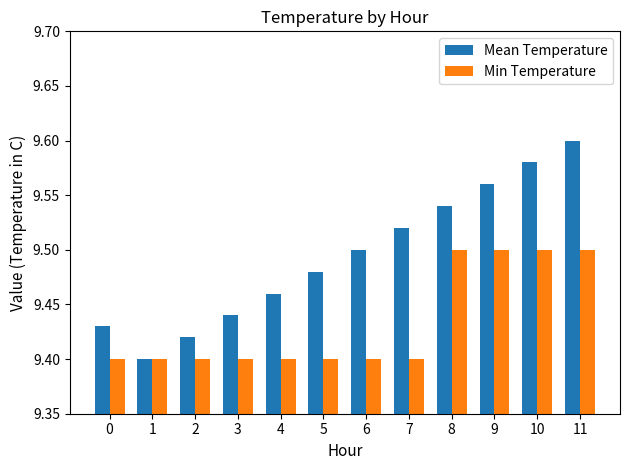

How many distinct data groups are displayed?

2